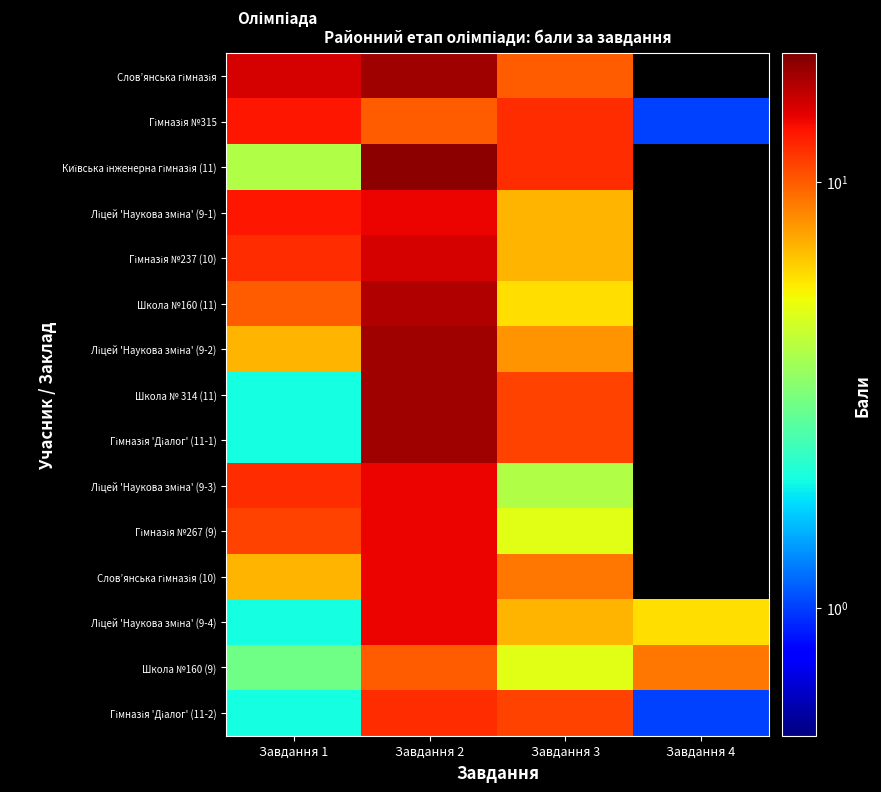

Count the number of data series in this chart.

15